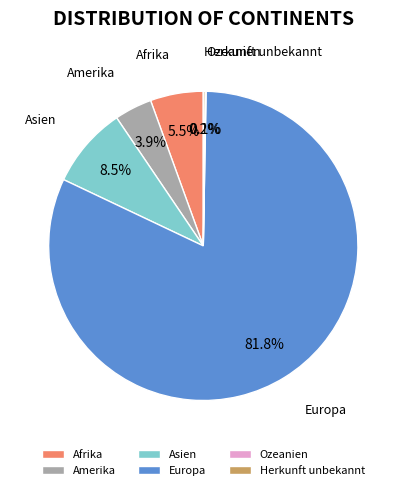

True or false: Asien accounts for 23% of the total.

False